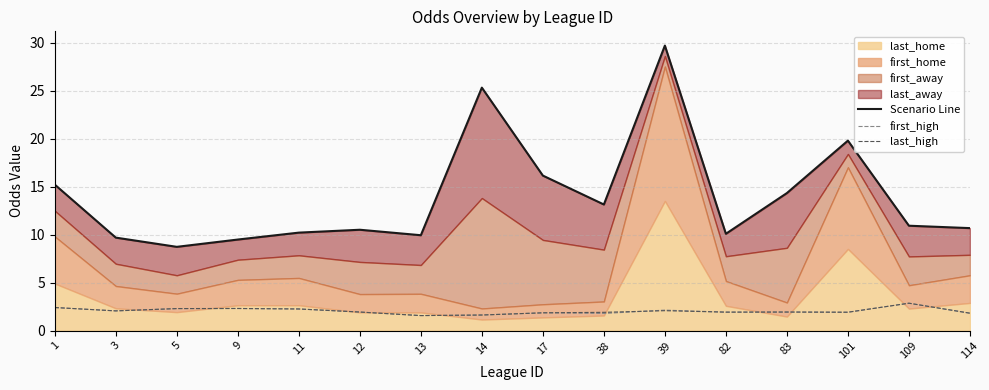

What is the minimum value for first_high?

1.6